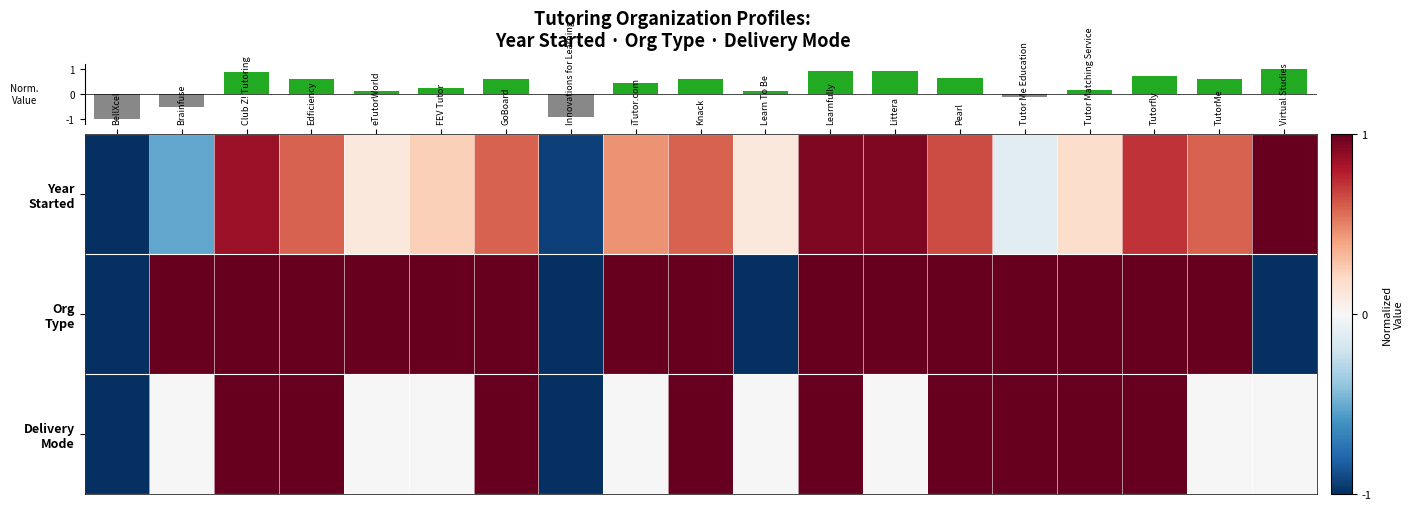

Rank the series by their maximum value, from lowest to highest.

Year Started, Org Type, Delivery Mode